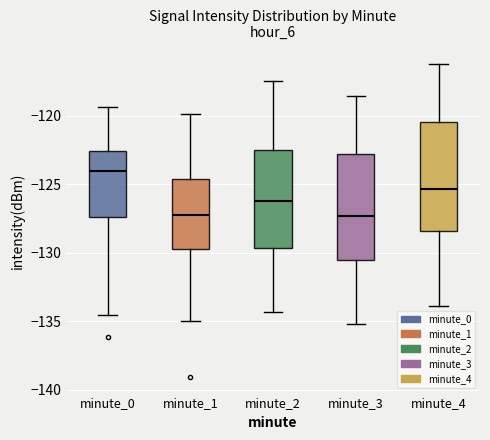

Reading left to right, read every box against the y-axis: the position of its median line, the range the box covers, and the ends of its whiskers. The values are not printed on the chart, so give them approximately, as read against the axis.

minute_0: median -124.0, box -127.5 to -122.5, whiskers -134.5 to -119.5
minute_1: median -127.5, box -129.5 to -124.5, whiskers -135.0 to -120.0
minute_2: median -126.0, box -129.5 to -122.5, whiskers -134.5 to -117.5
minute_3: median -127.5, box -130.5 to -123.0, whiskers -135.0 to -118.5
minute_4: median -125.5, box -128.5 to -120.5, whiskers -134.0 to -116.0